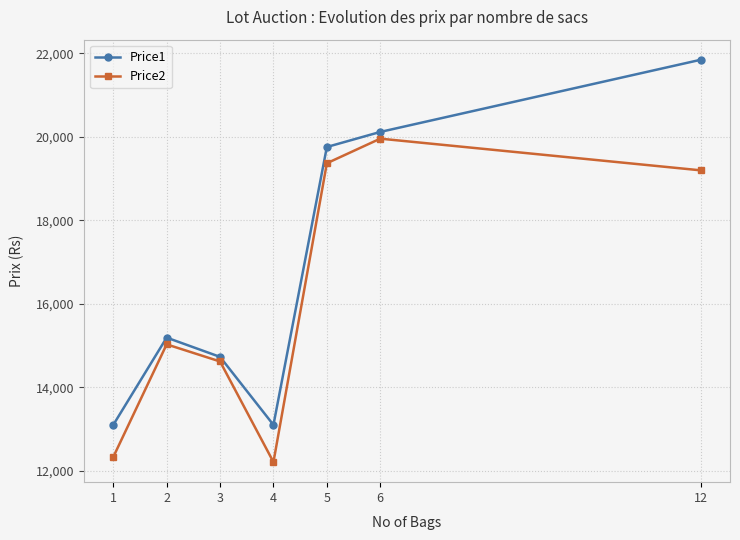

The value of Price1 at 12 is 21848. True or false?

True